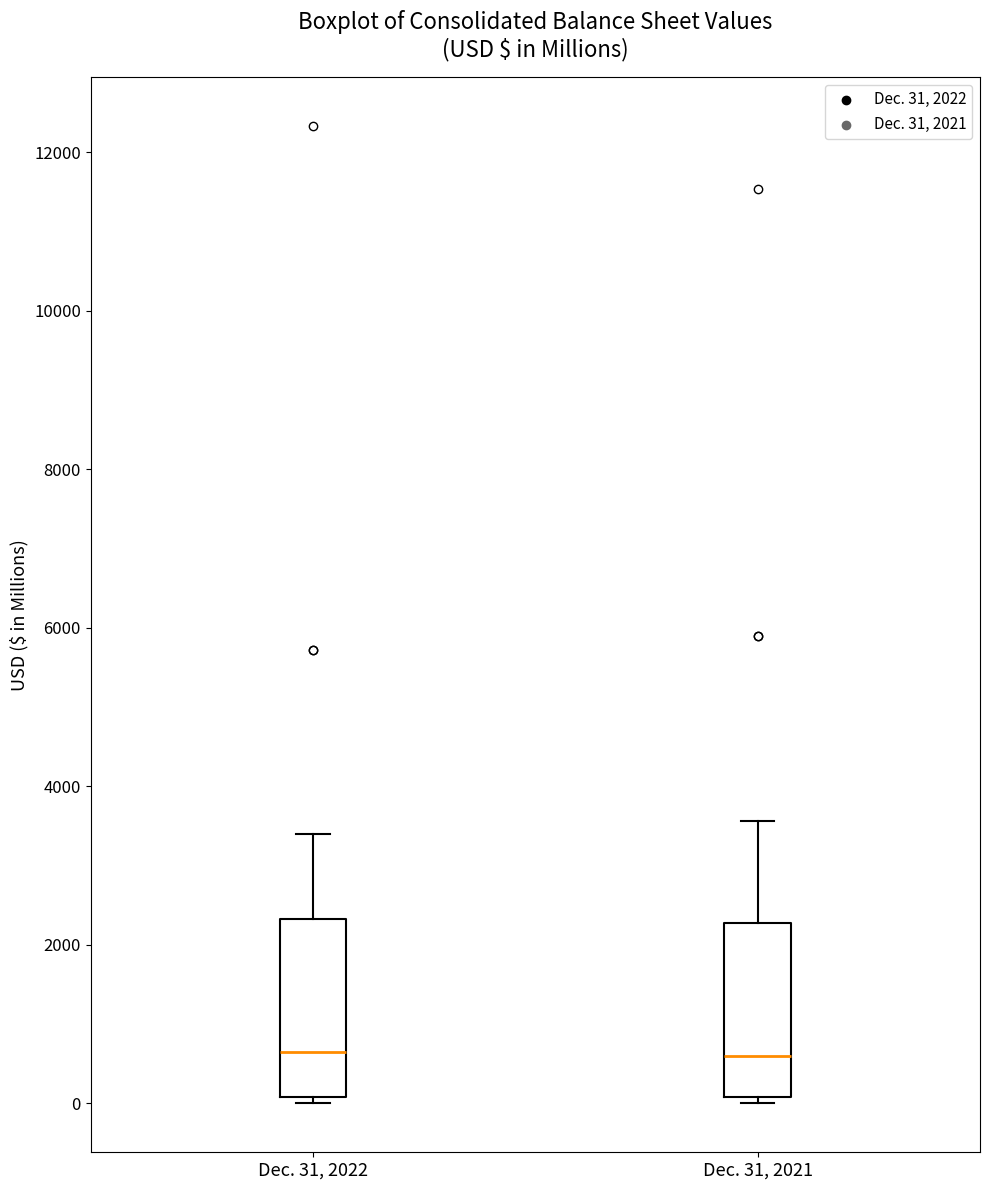

Reading left to right, read every box against the y-axis: the position of its median line, the range the box covers, and the ends of its whiskers. The values are not printed on the chart, so give them approximately, as read against the axis.

Dec. 31, 2022: median 600, box 0 to 2400, whiskers 0 (just below the box's lower edge) to 3400
Dec. 31, 2021: median 600, box 0 to 2200, whiskers 0 (just below the box's lower edge) to 3600